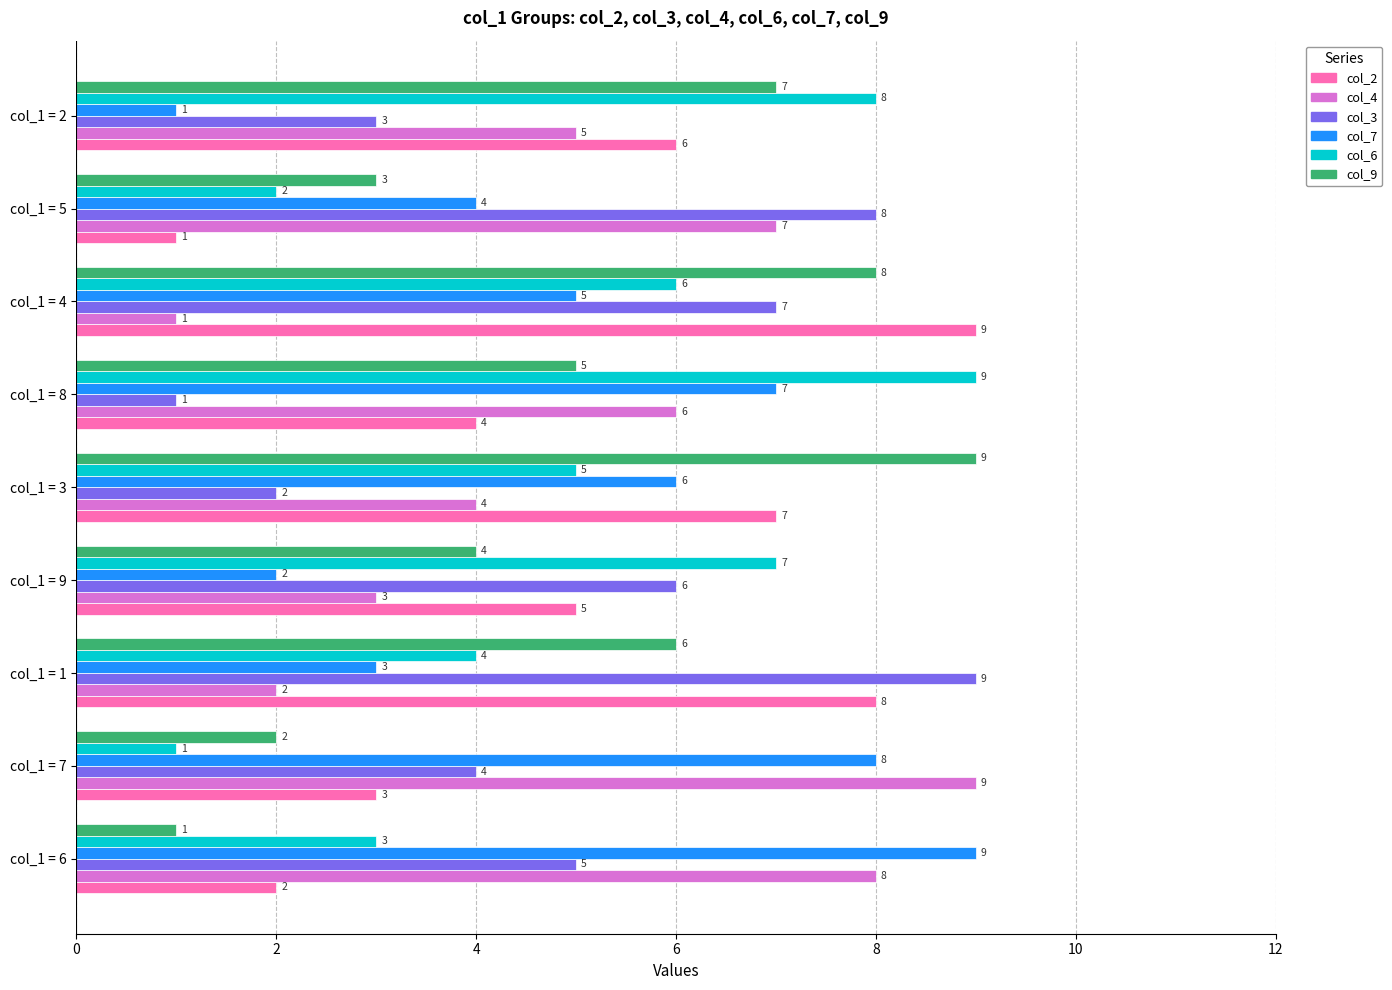

At which category is the sum across all series the highest?

col_1 = 4